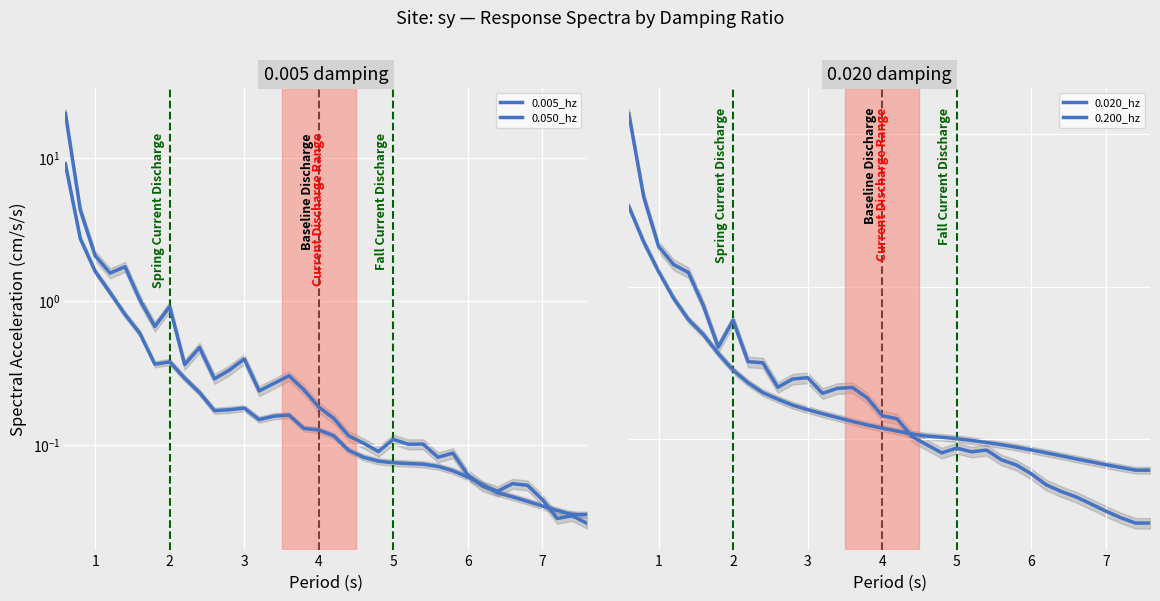

How many intersections are there between 0.005_hz and 0.200_hz?

3